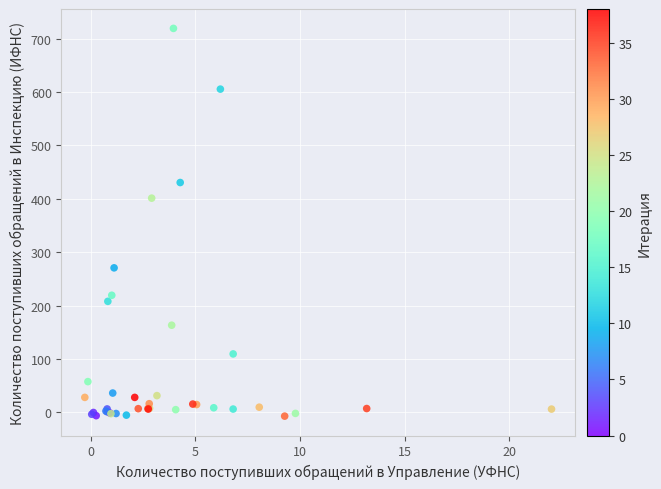

What Y value in the scatter plot is closest to 356?

401.3